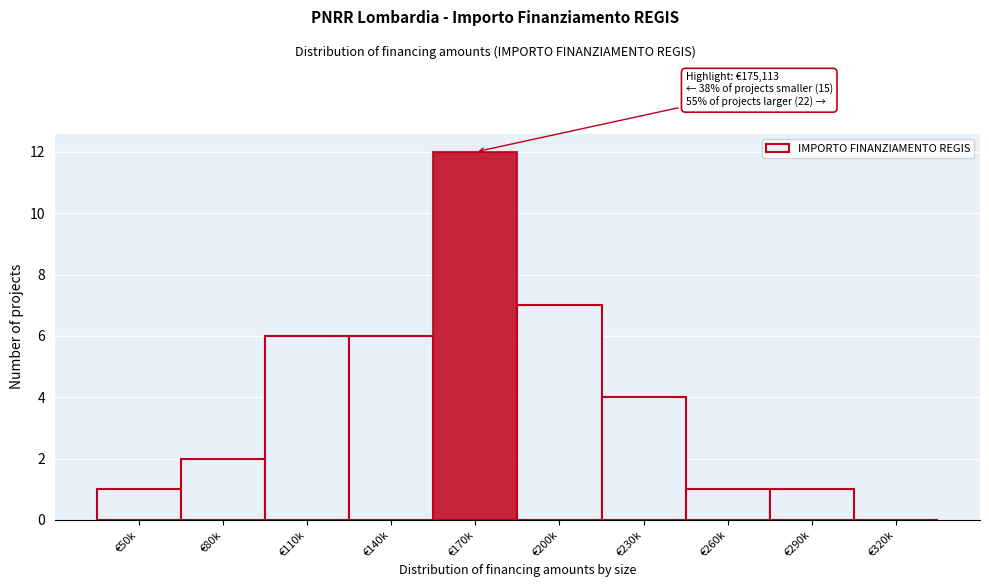

Reading right to left, extract all data points from this chart.

€320k=0	€290k=1	€260k=1	€230k=4	€200k=7	€170k=12	€140k=6	€110k=6	€80k=2	€50k=1